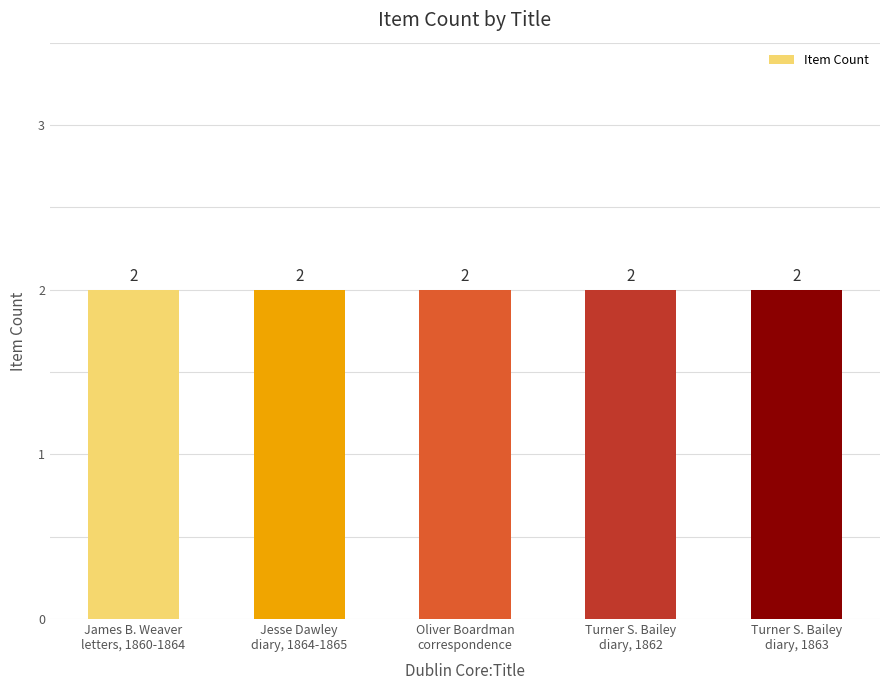

Which has a higher value, Jesse Dawley diary or Turner S. Bailey diary 1862?

Jesse Dawley diary